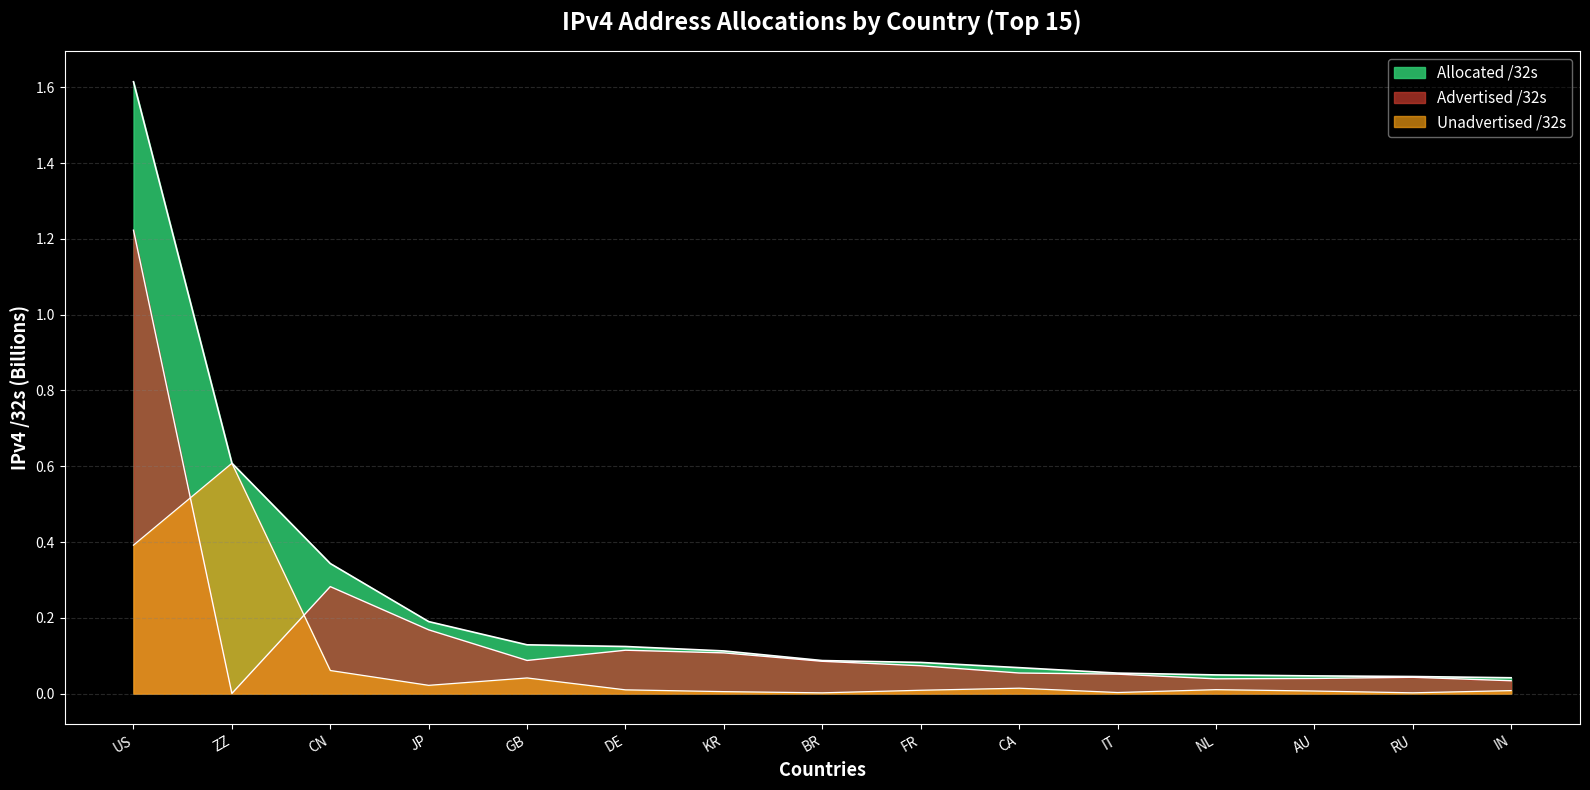

True or false: Allocated /32s has more than 0 interior local peaks.

False